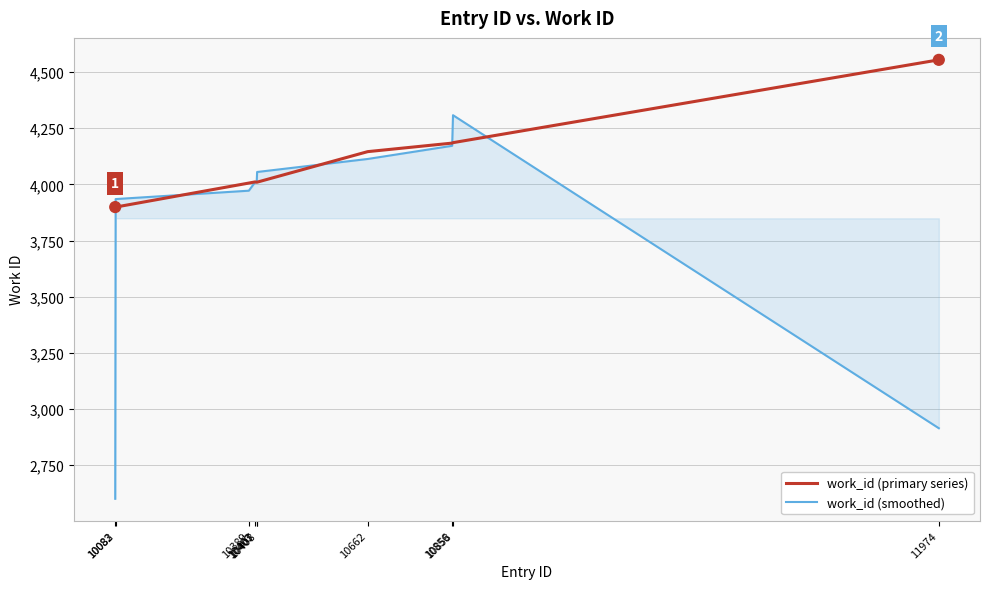

Which series has the widest spread of values?

work_id (smoothed)